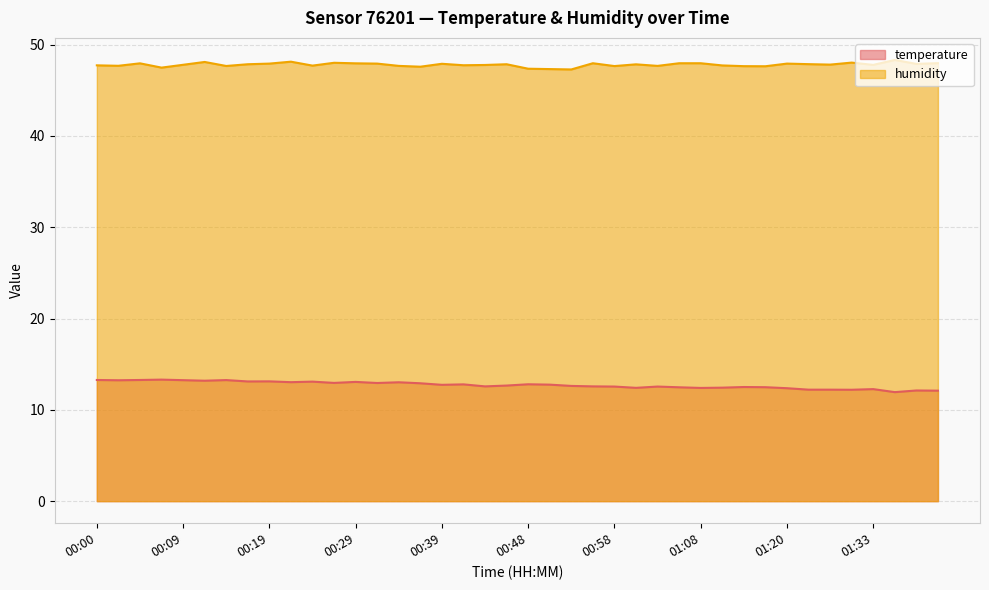

Which category has the highest value across all series?

01:36